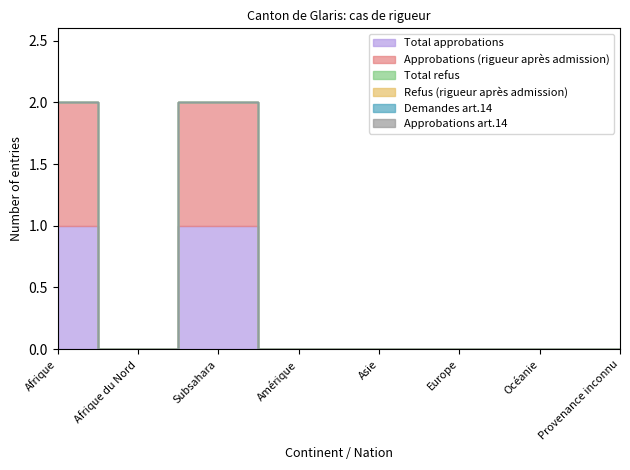

Is it true that Total approbations equals 0 at Asie?

True